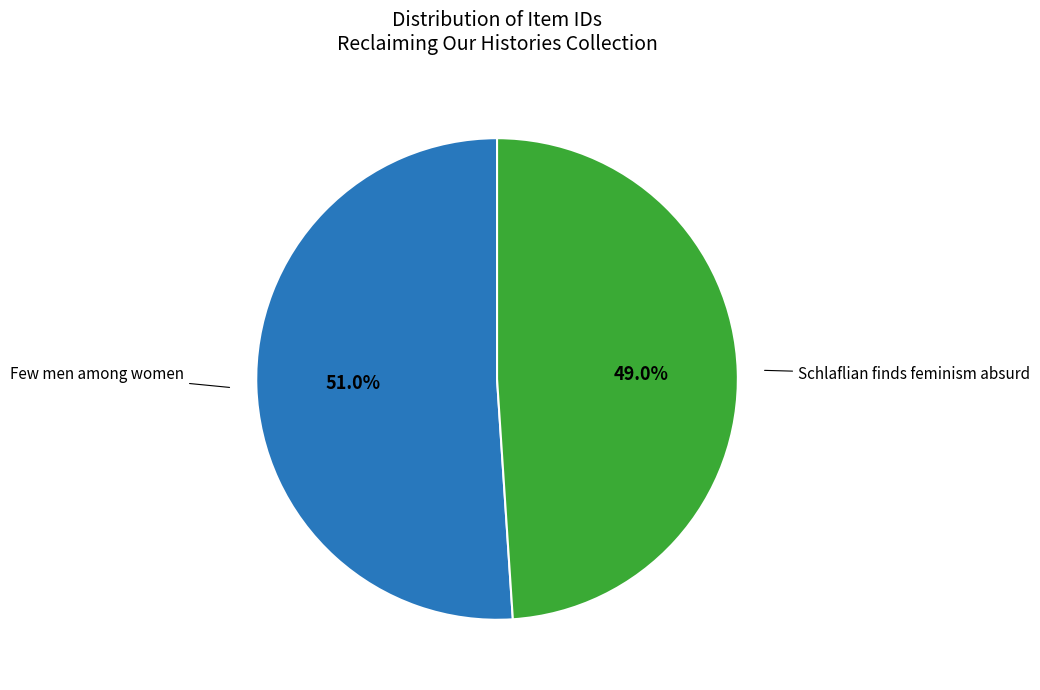

Is it true that Schlaflian finds feminism absurd is 44% of the pie?

False